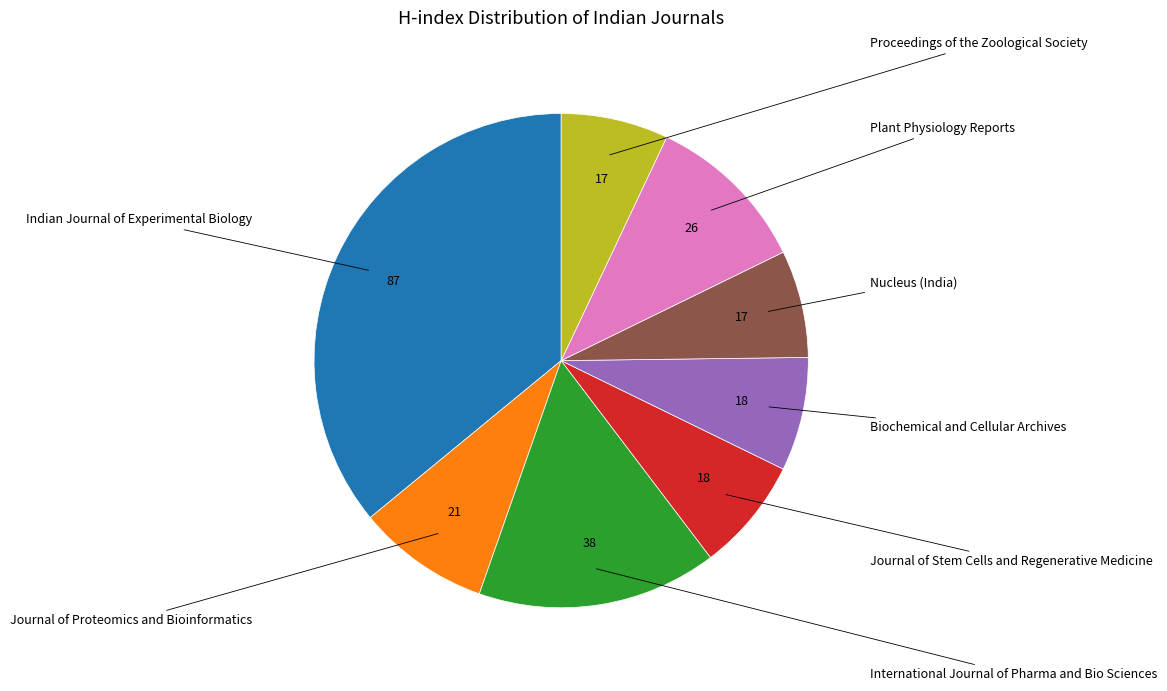

What percentage is the International Journal of Pharma and Bio Sciences slice, to the nearest percent?

16%